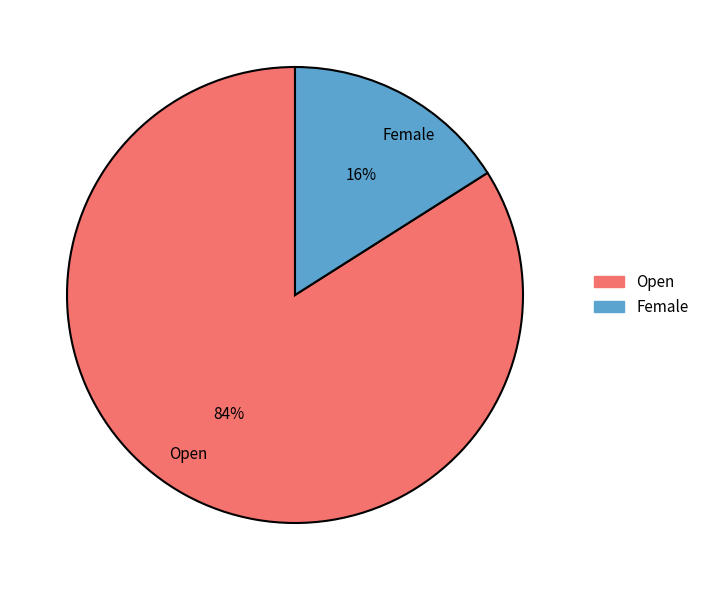

What percentage is the Female slice, to the nearest percent?

16%